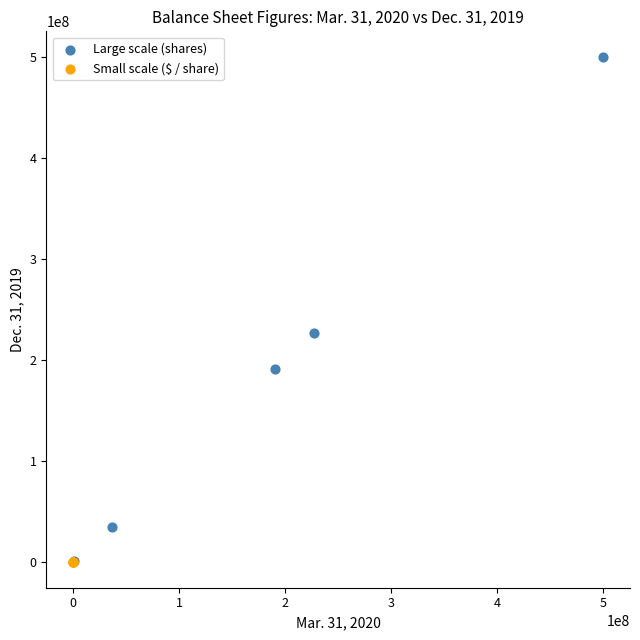

What are all the series names shown in the legend?

Large scale (shares), Small scale ($ / share)